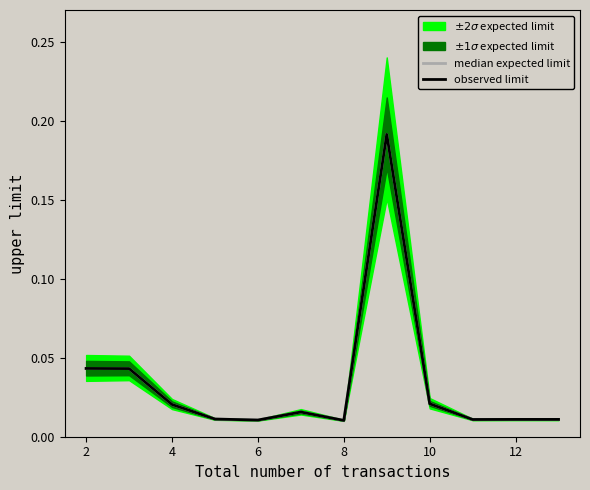

Between 6 and 8, which series saw the biggest shift?

median expected limit